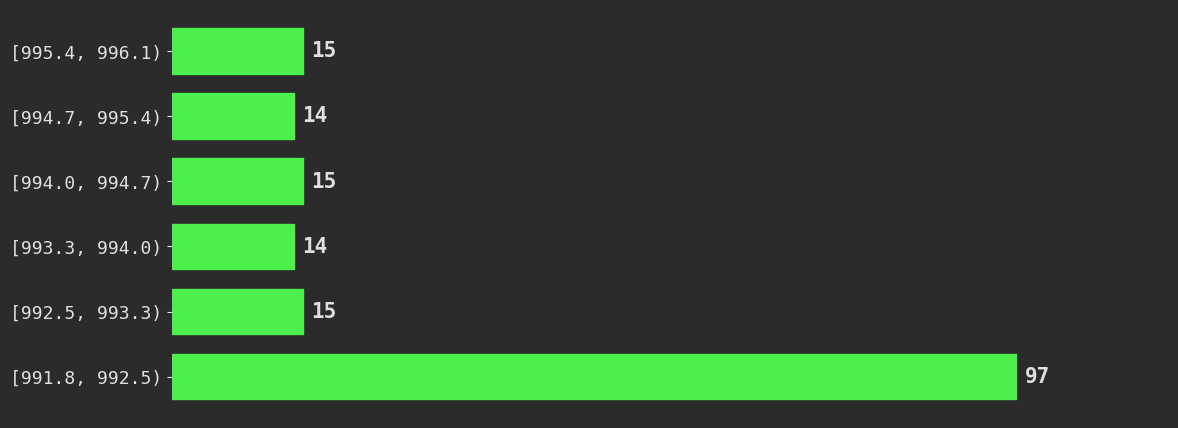

Reading bottom to top, list all the values displayed in this chart.

97	15	14	15	14	15